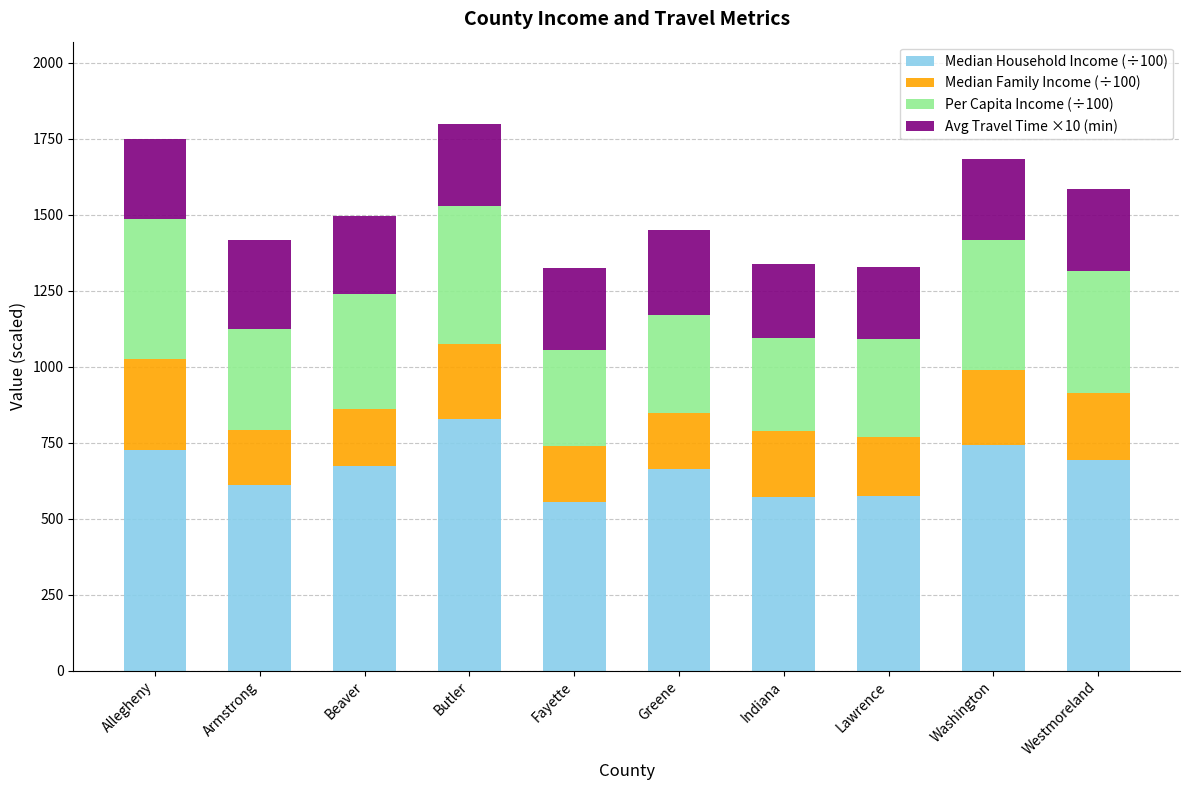

What is the highest value of the Median Household Income (÷100) series?

829.3